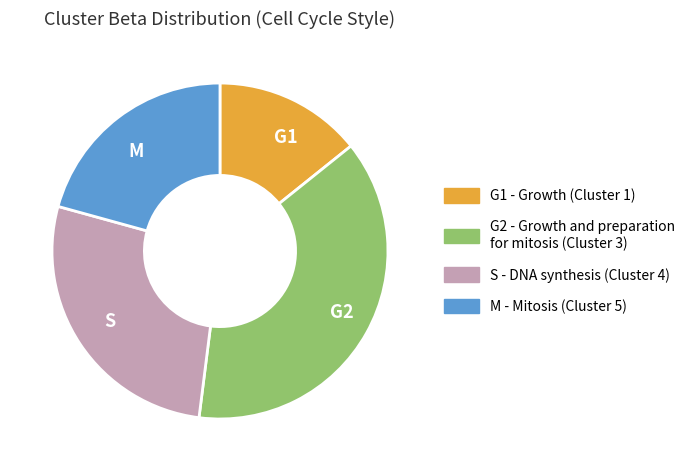

How many slices are in this pie chart?

4